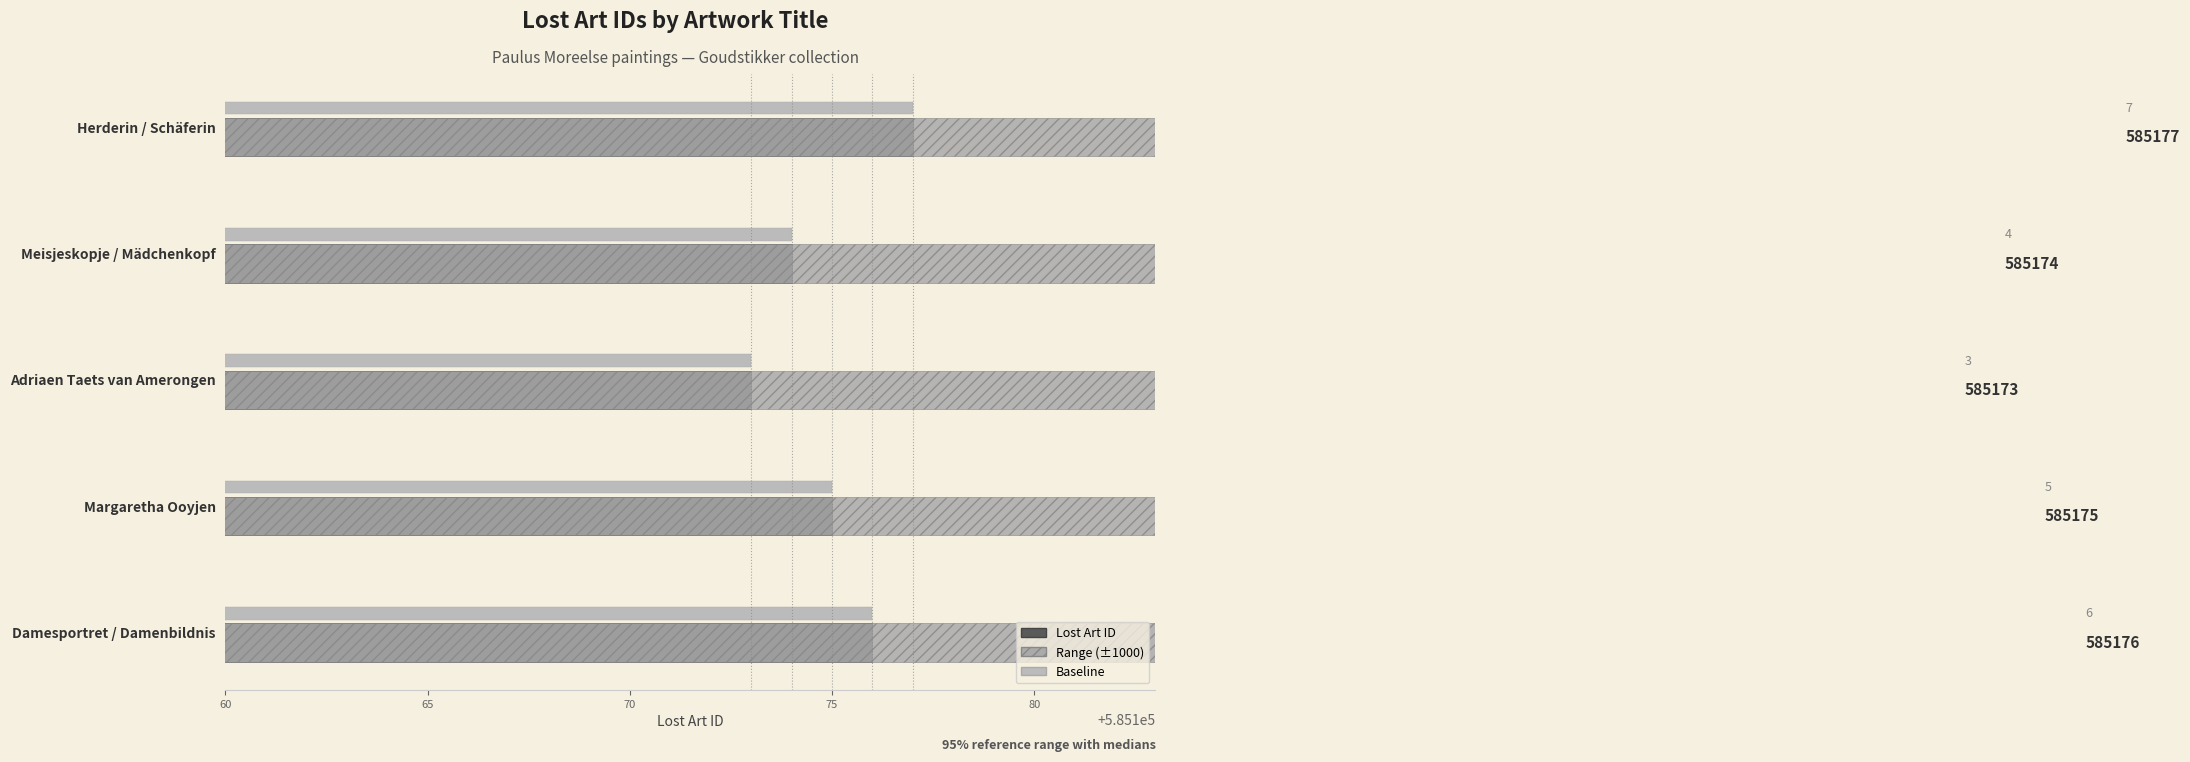

Count the number of categories in the chart.

5